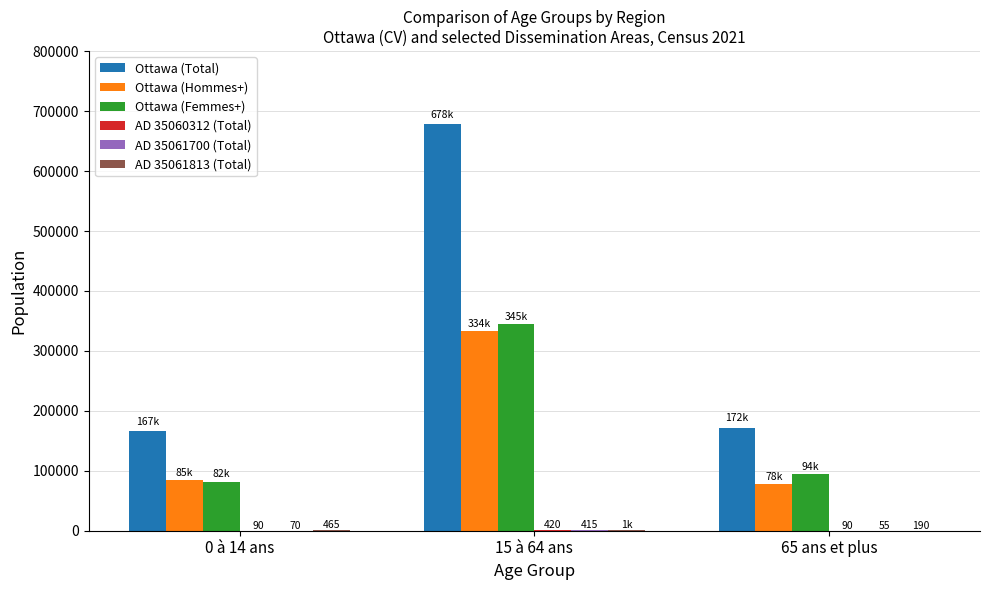

What is the sum of all Ottawa (Hommes+) values?

496040